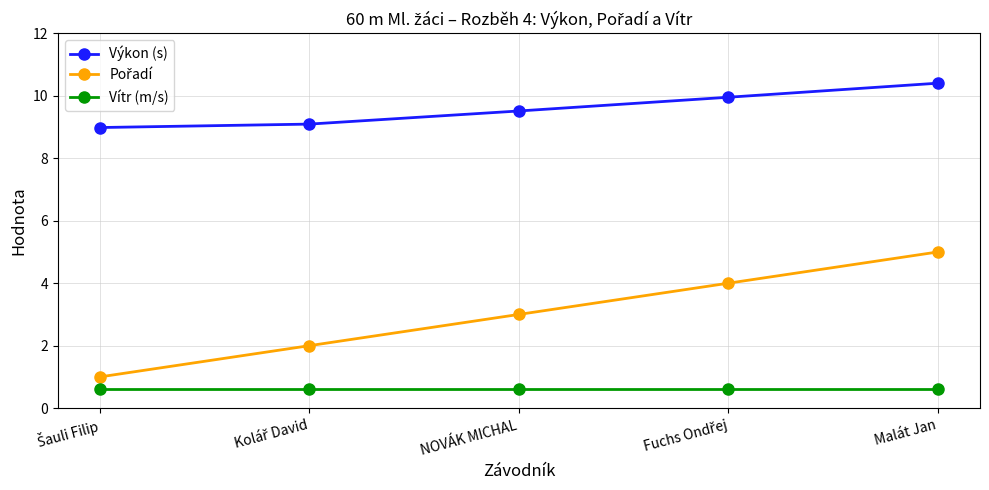

What is the sum of all Vítr (m/s) values?

3.0